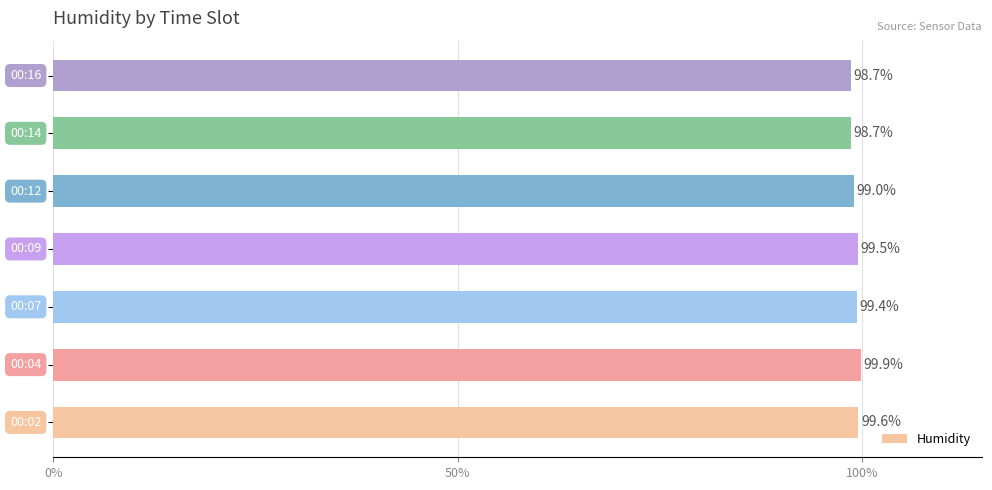

What is the smallest value displayed?

98.7